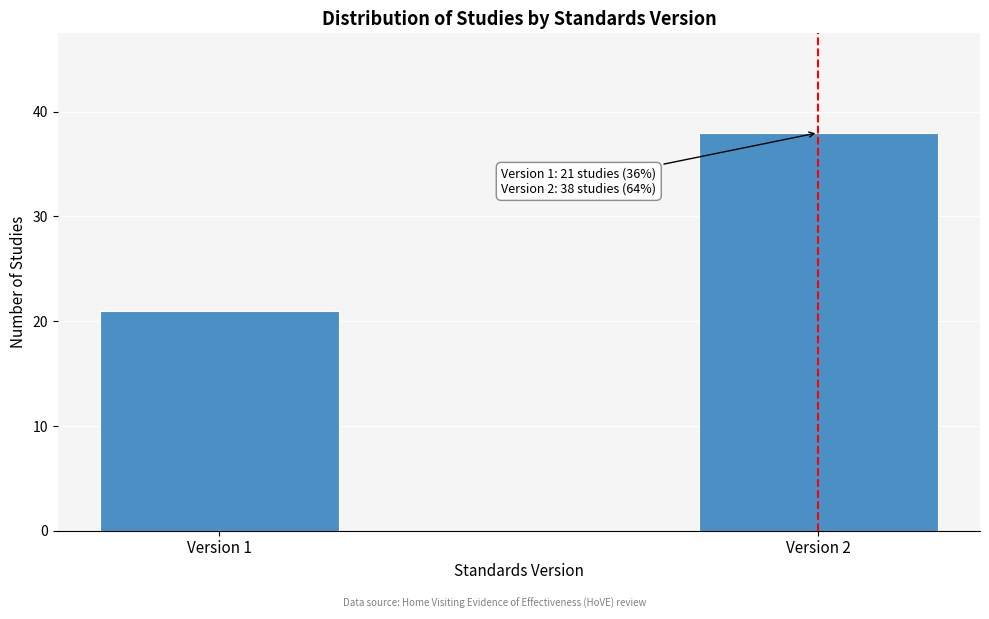

Reading left to right, what are all the values shown in this chart?

Version 1=21	Version 2=38